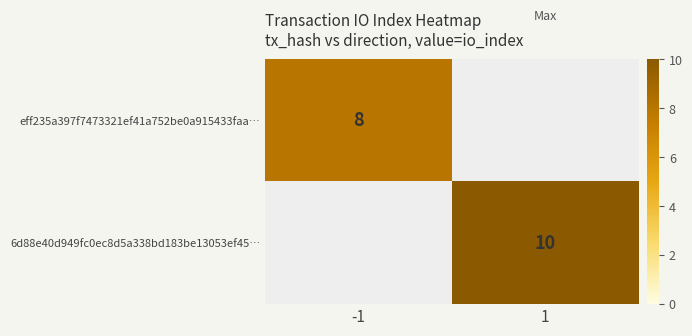

Is it true that 6d88e40d949fc0ec8d5a338bd183be13053ef45… equals 5 at 1?

False